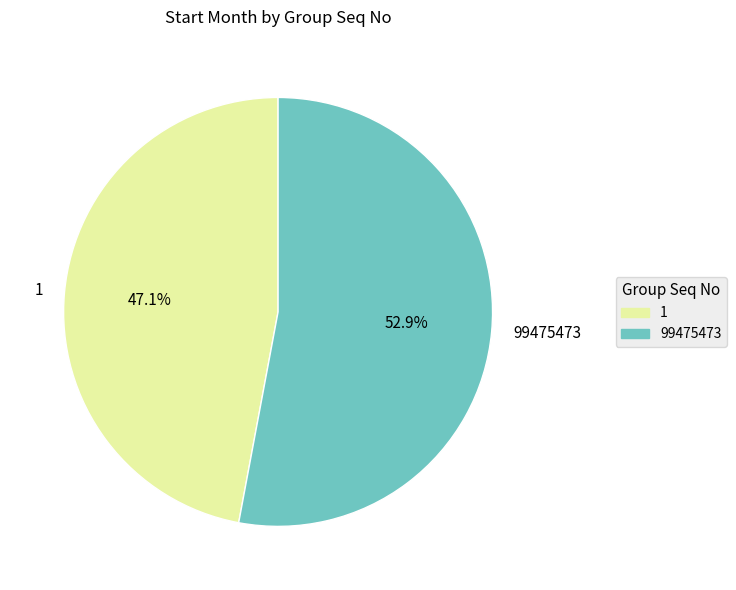

Does any single category account for the majority?

Yes